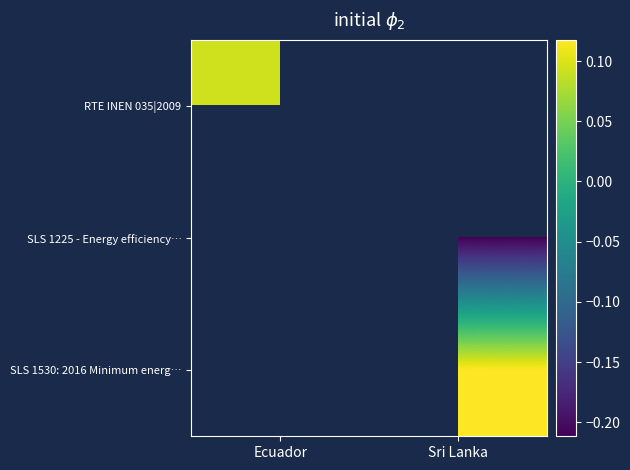

The SLS 1530: 2016 Minimum energ… series shows 0.2 at Sri Lanka. True or false?

False